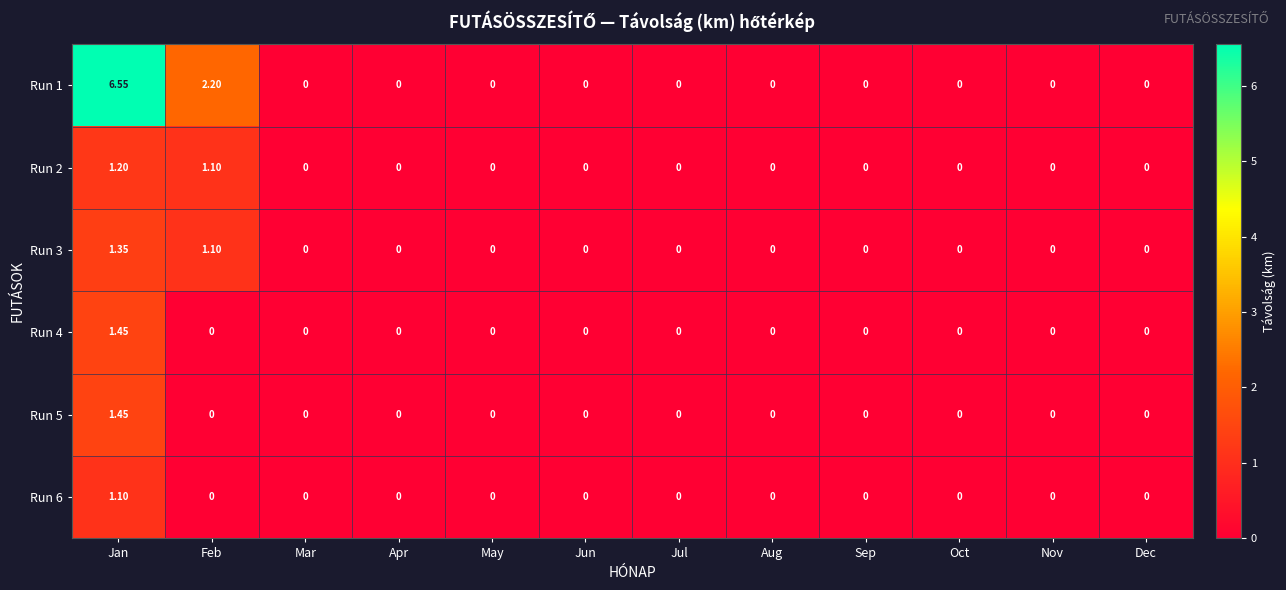

Which series has the largest range (max minus min)?

Run 1